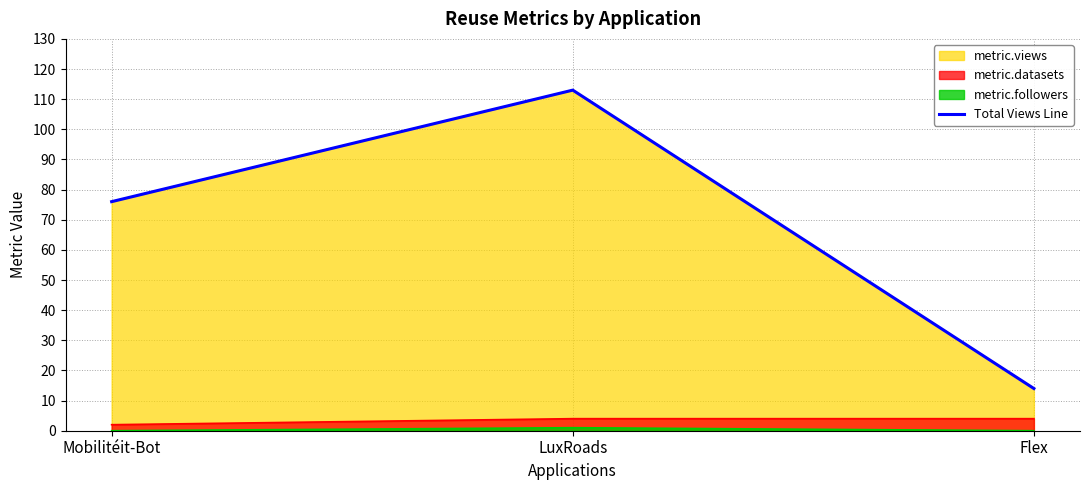

Is it true that the value at Mobilitéit-Bot is 47?

False